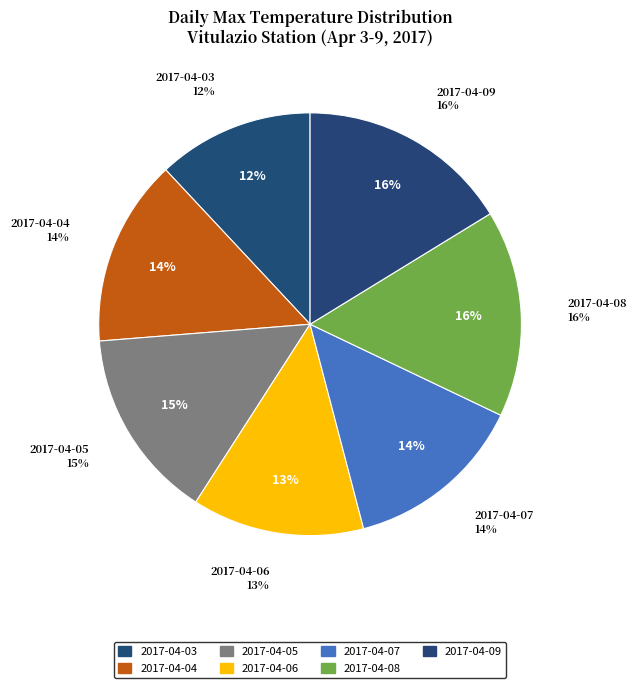

Rank the categories by value from highest to lowest.

2017-04-09, 2017-04-08, 2017-04-05, 2017-04-04, 2017-04-07, 2017-04-06, 2017-04-03